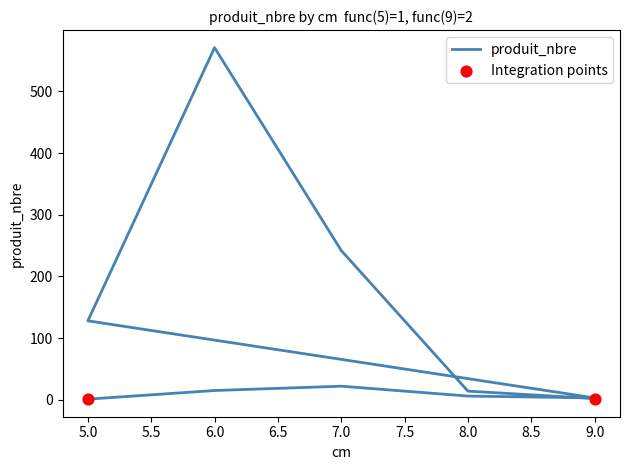

What is the change in value from 5 to 6?

+14